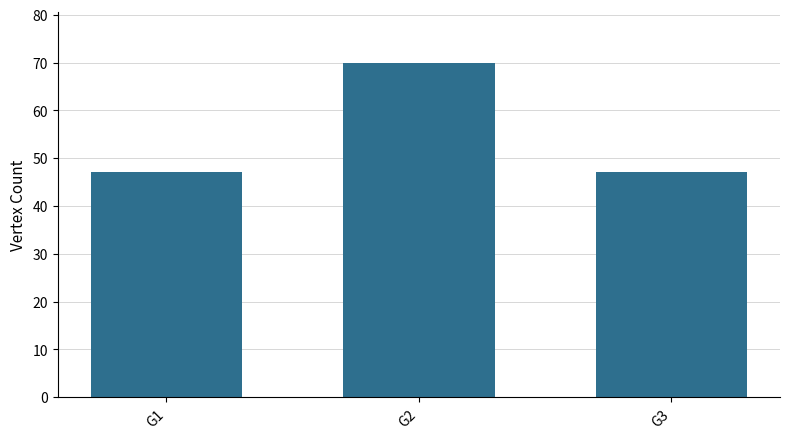

How many values are between 47 and 70?

3